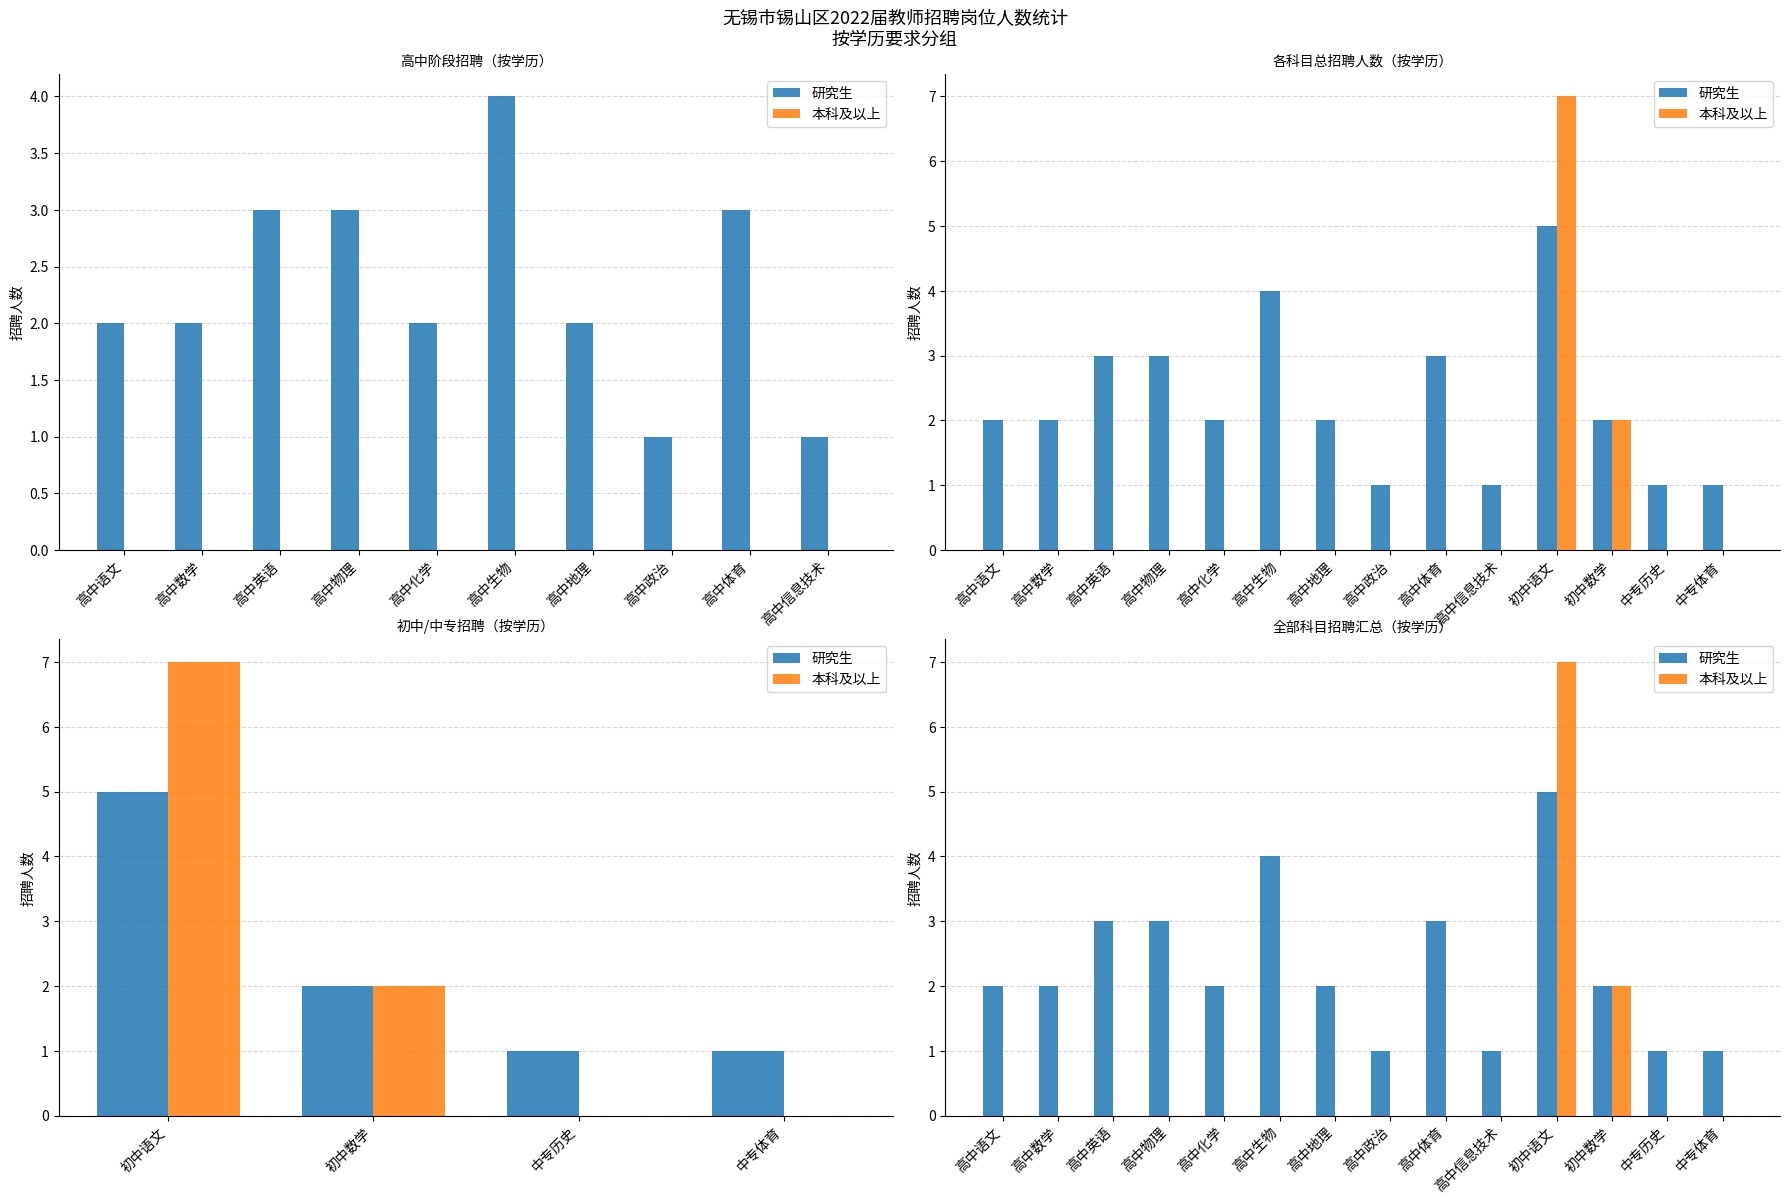

Between 高中语文 and 高中化学, which series saw the biggest shift?

研究生